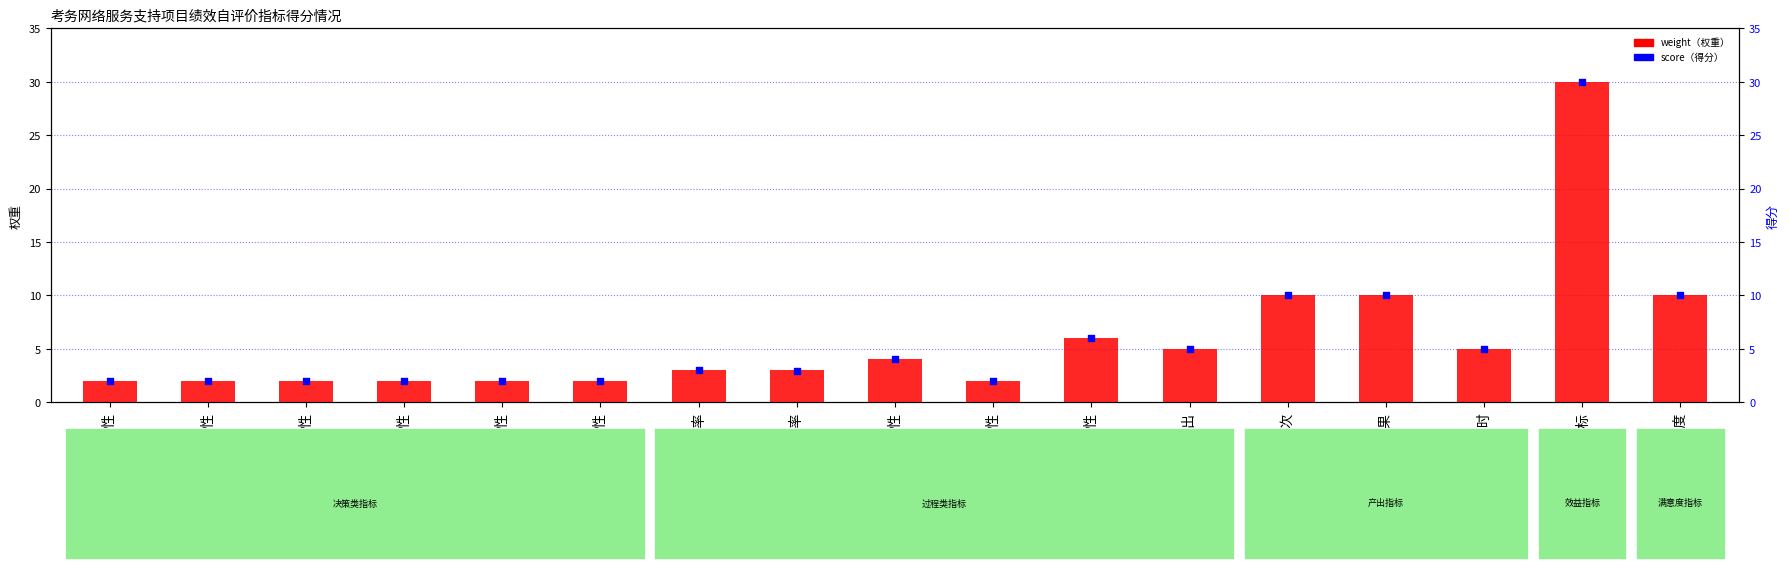

Which series contains the highest Y value?

weight